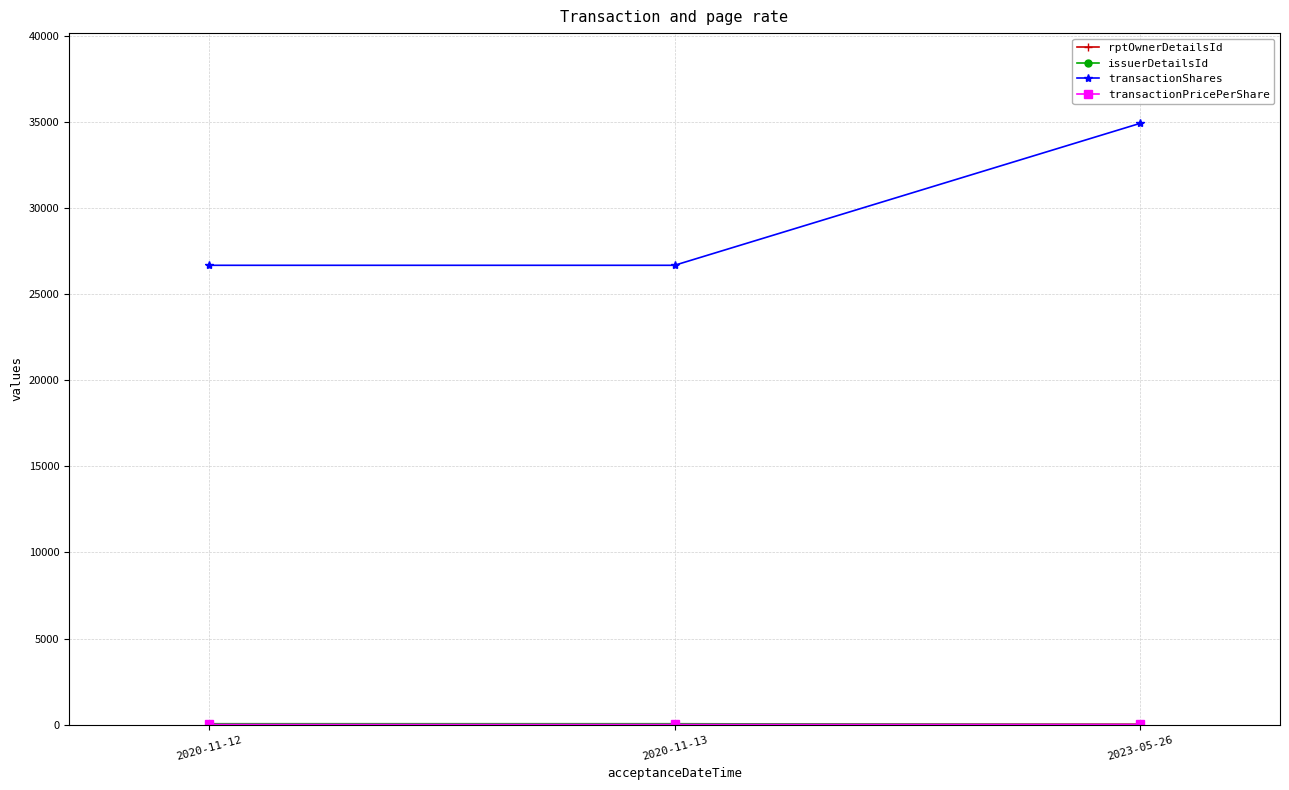

Which series has the largest range (max minus min)?

transactionShares